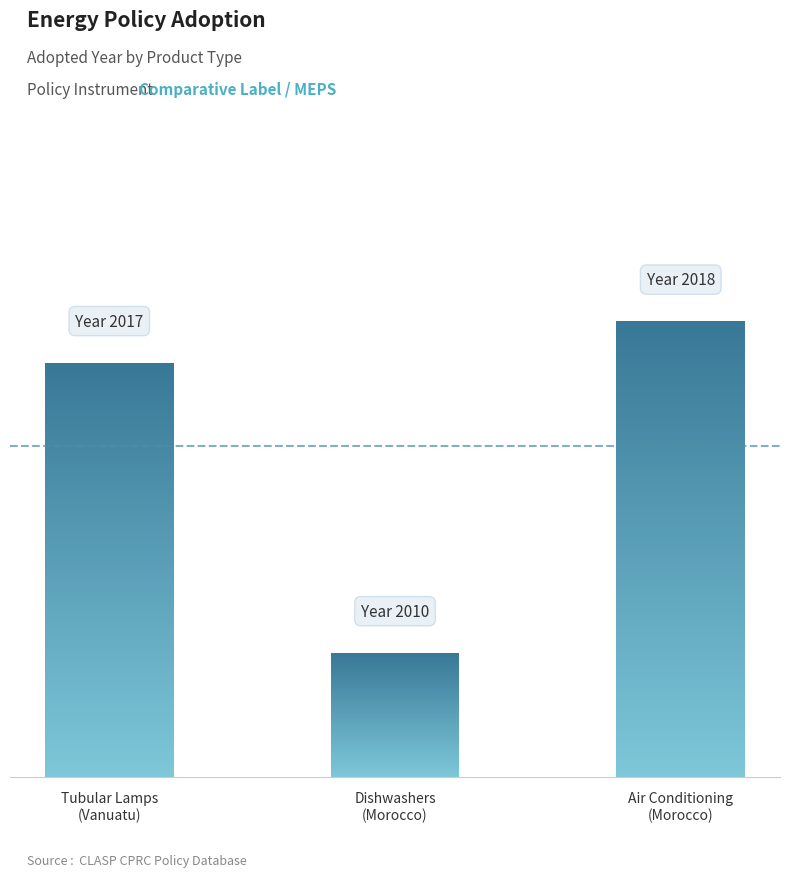

List the labels in order of value, largest first.

Air Conditioning
(Morocco), Tubular Lamps
(Vanuatu), Dishwashers
(Morocco)